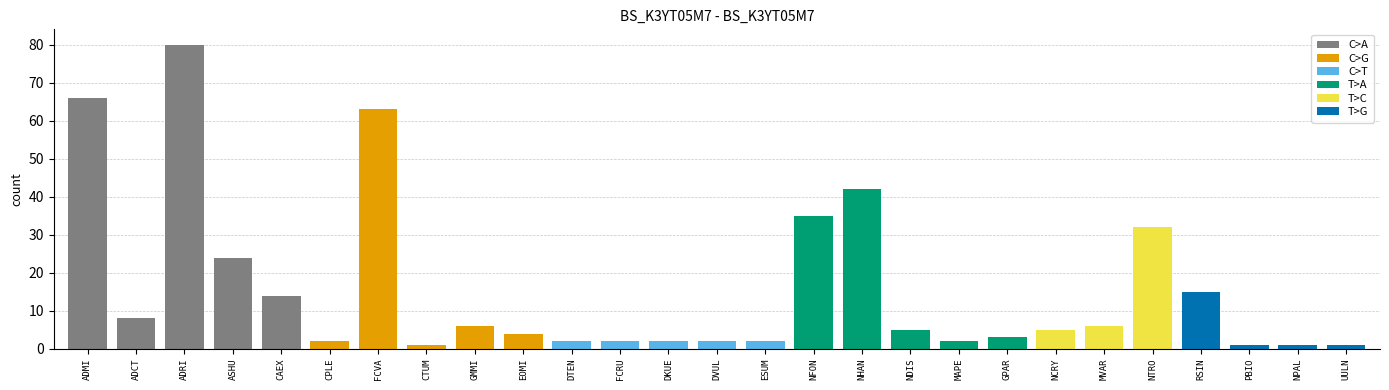

Reading right to left, list all the values displayed in this chart.

UULN=1	NPAL=1	PBIO=1	RSIN=15	NTRO=32	MVAR=6	NCRY=5	GPAR=3	MAPE=2	NDIS=5	NHAN=42	NFON=35	ESUM=2	DVUL=2	DKUE=2	FCRU=2	DTEN=2	EOMI=4	GMMI=6	CTUM=1	FCVA=63	CPLE=2	CAEX=14	ASHU=24	ADRI=80	ADCT=8	ADMI=66